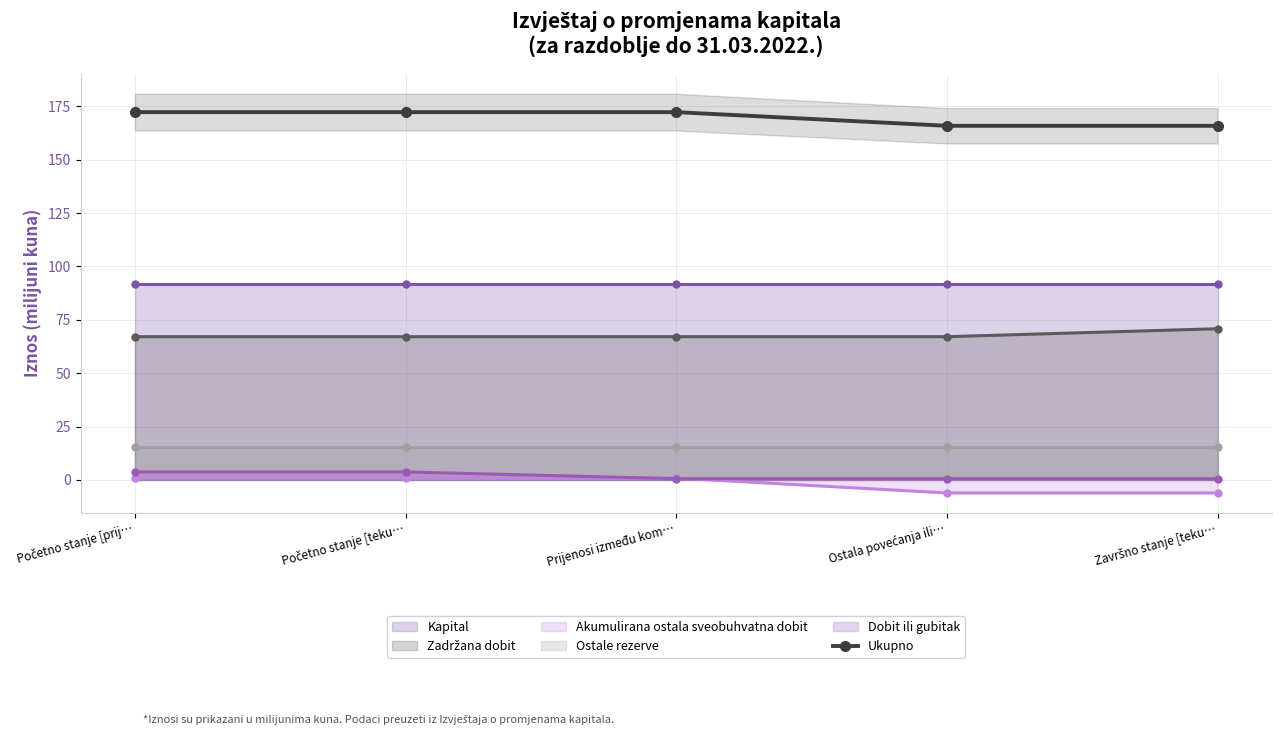

What is the difference between the values at Početno stanje [prij… and Završno stanje [teku…?

6.4